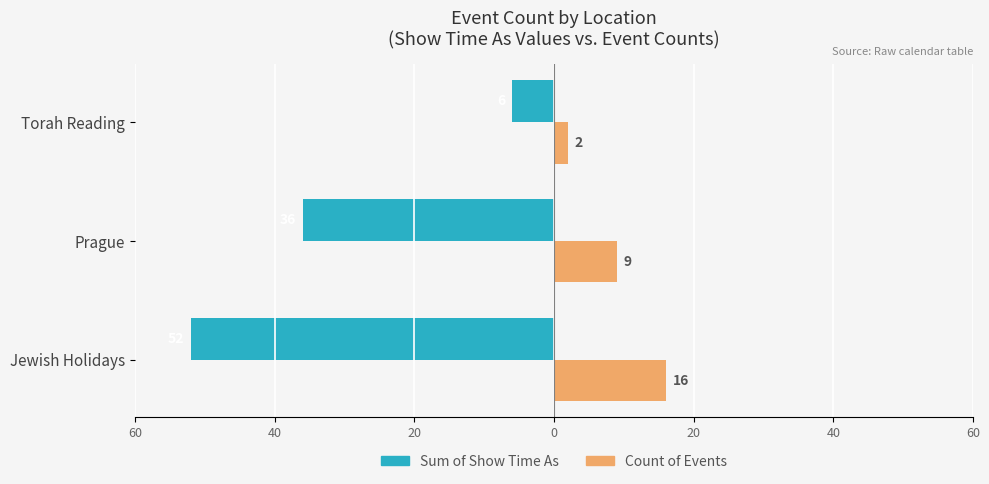

What are all the series names shown in the legend?

Sum of Show Time As, Count of Events